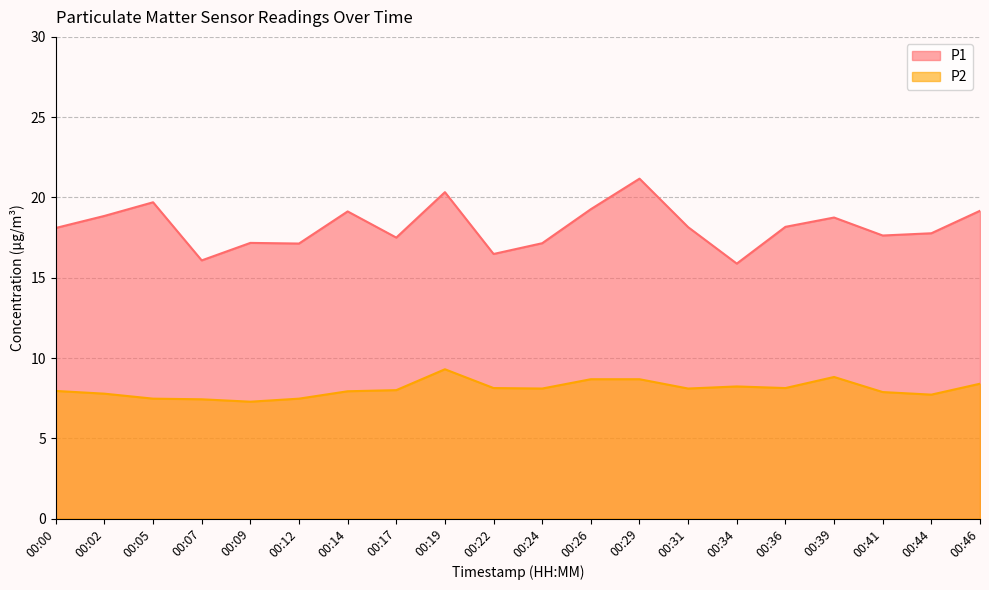

Read the P1 value at 00:39.

18.8